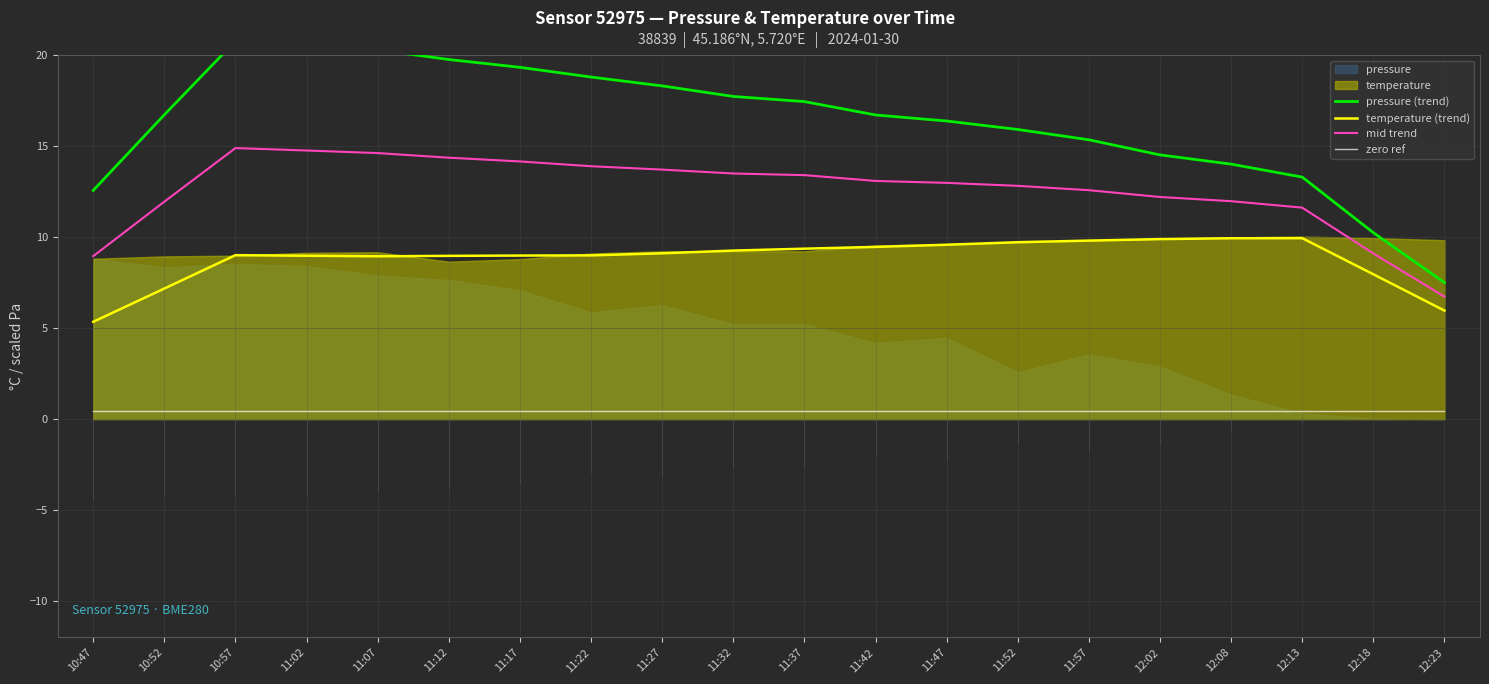

What is the average value of the mid trend series?

12.6